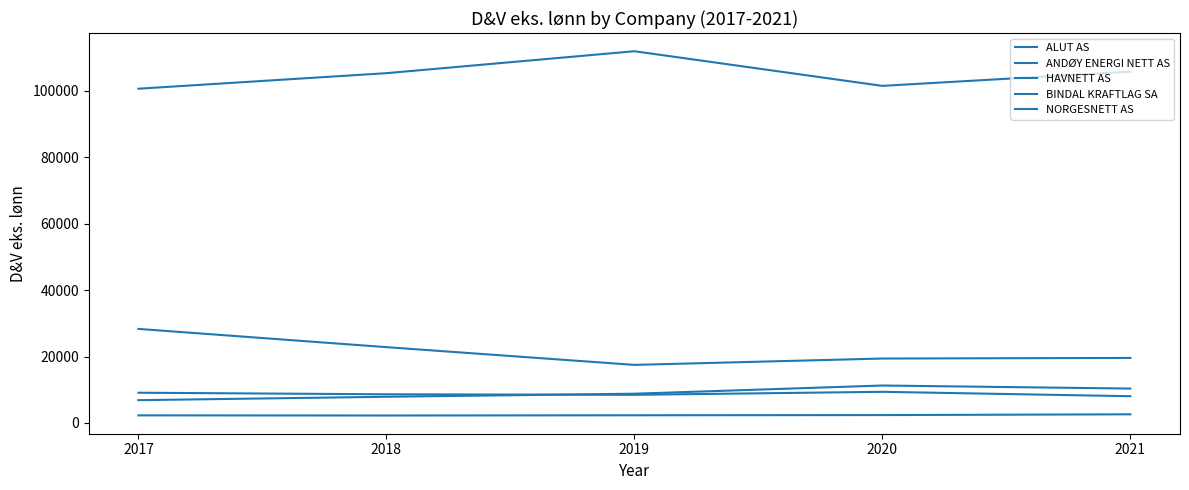

True or false: NORGESNETT AS has more than 2 points higher than both neighbors.

False